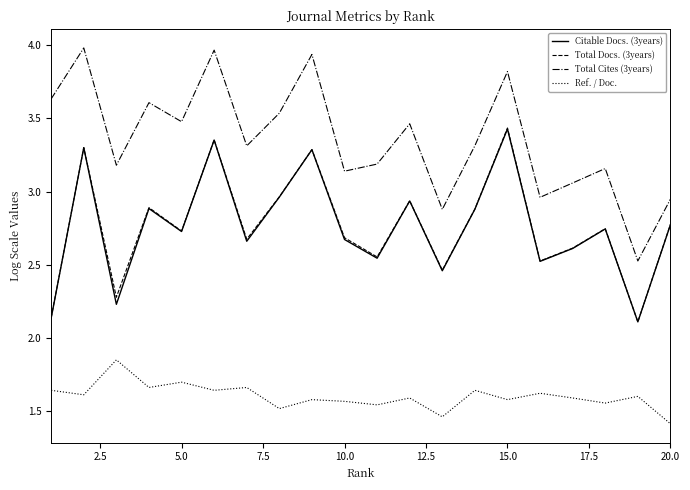

What is the smallest value displayed?

1.4